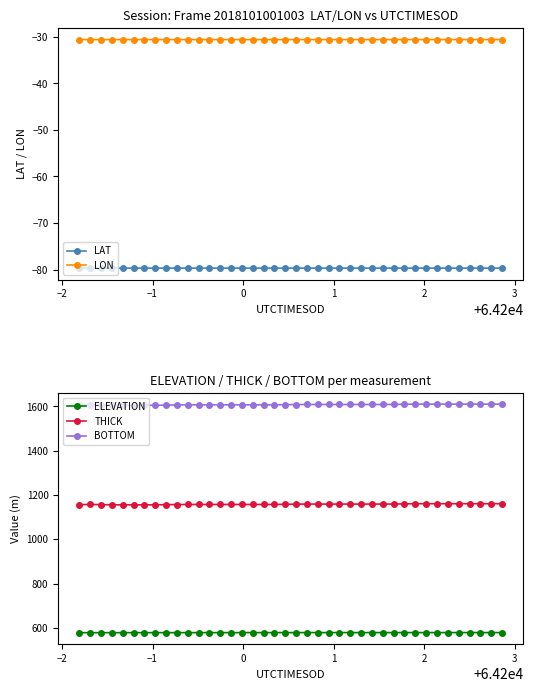

List the series in order of their peak value, lowest first.

LAT, LON, ELEVATION, THICK, BOTTOM